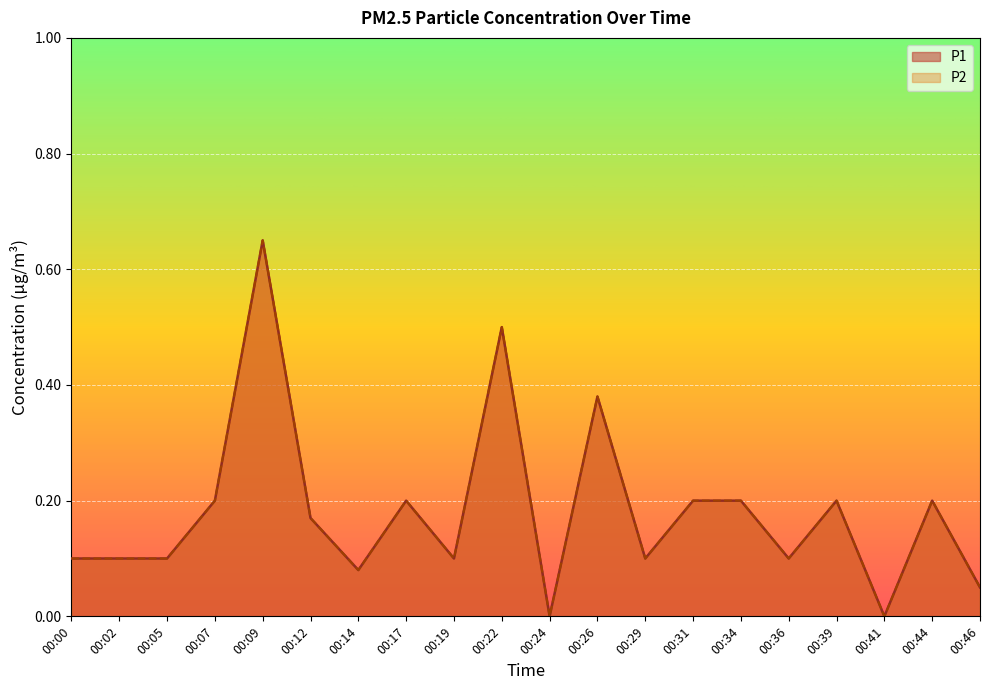

Which has a higher value, 00:09 or 00:05?

00:09